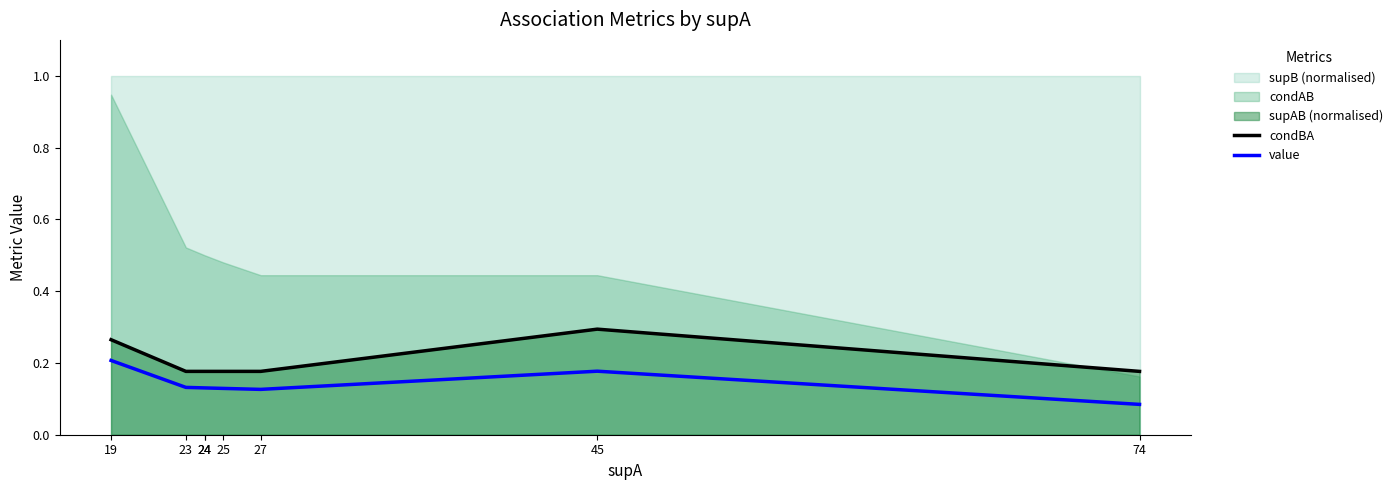

What is the difference between the maximum and minimum values in the value series?

0.1